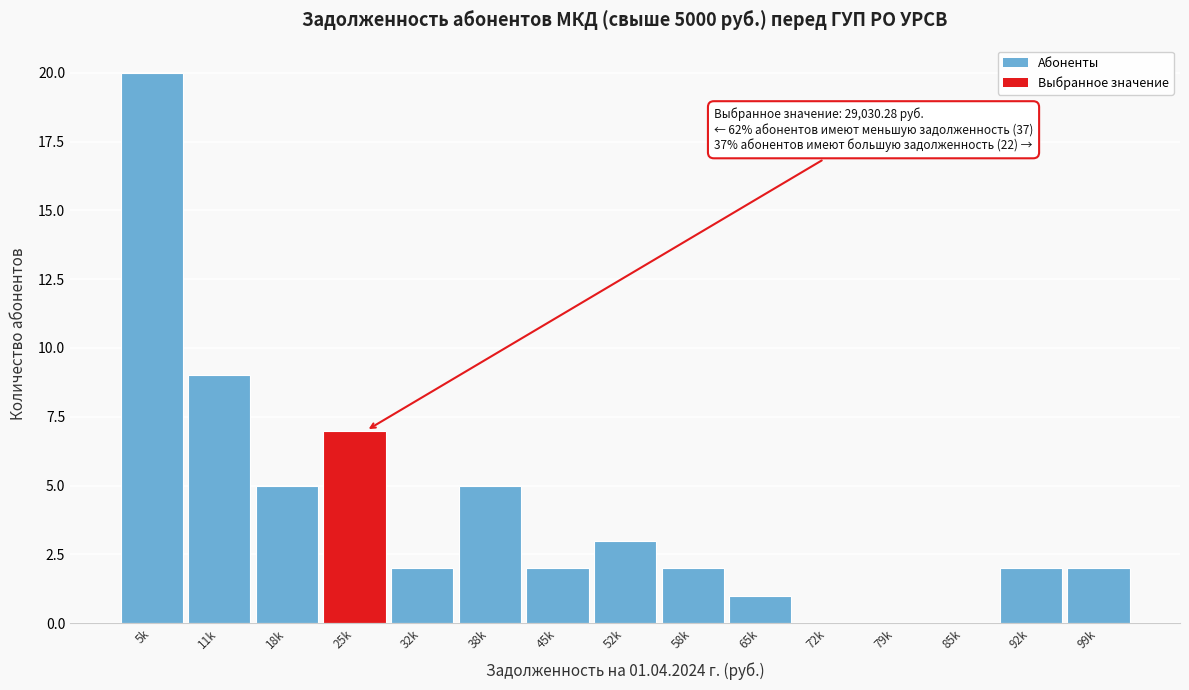

Reading left to right, transcribe all the data shown in this chart.

5k=20	11k=9	18k=5	25k=7	32k=2	38k=5	45k=2	52k=3	58k=2	65k=1	72k=0	79k=0	85k=0	92k=2	99k=2